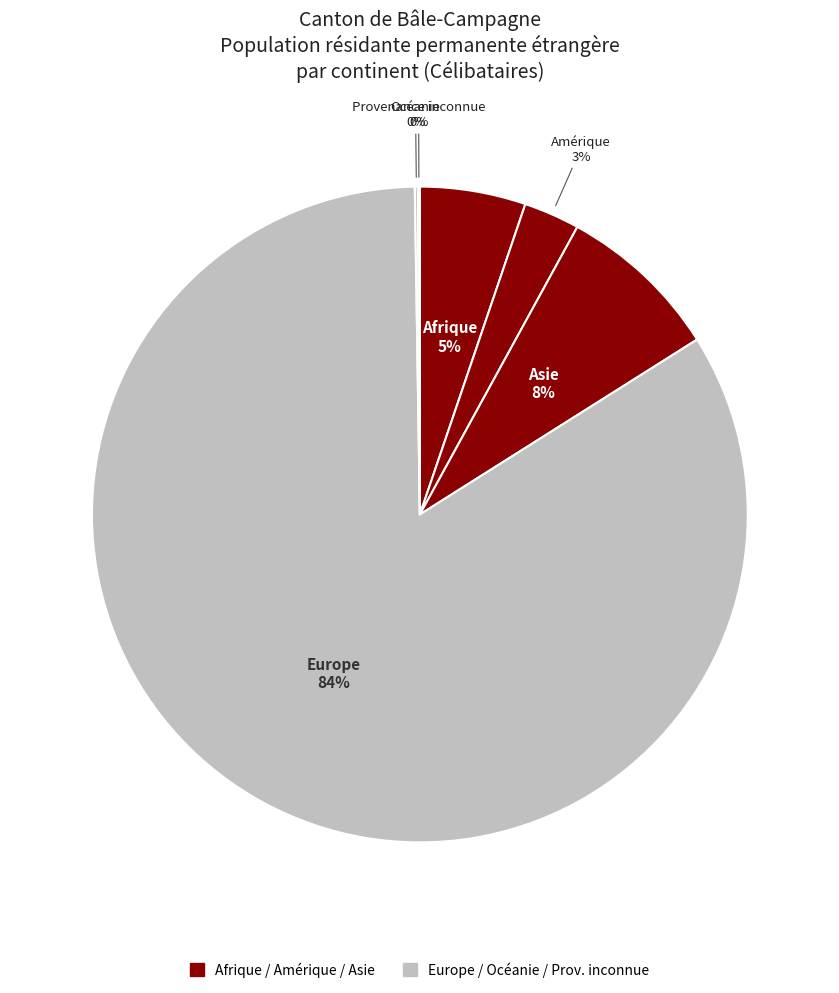

Which category has the biggest portion of the pie?

Europe